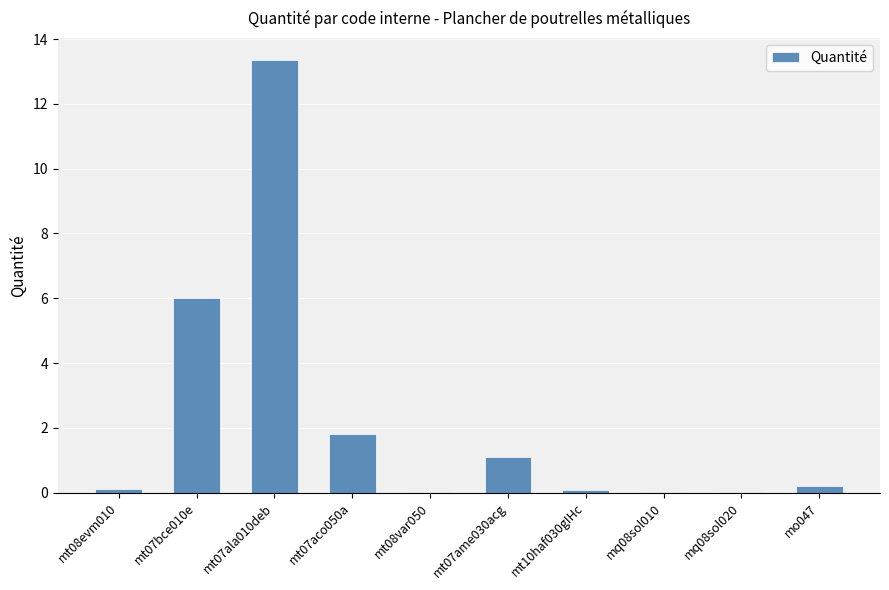

At which category does the chart reach its peak across all series?

mt07ala010deb